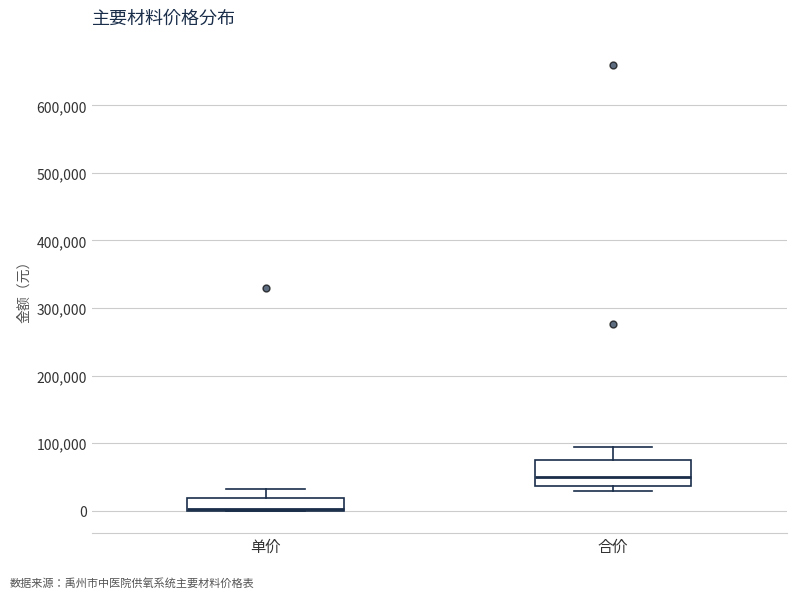

Reading left to right, read every box against the y-axis: the position of its median line, the range the box covers, and the ends of its whiskers. The values are not printed on the chart, so give them approximately, as read against the axis.

单价: median 0, box 0 to 20000, whiskers 0 to 30000
合价: median 50000, box 40000 to 80000, whiskers 30000 to 90000